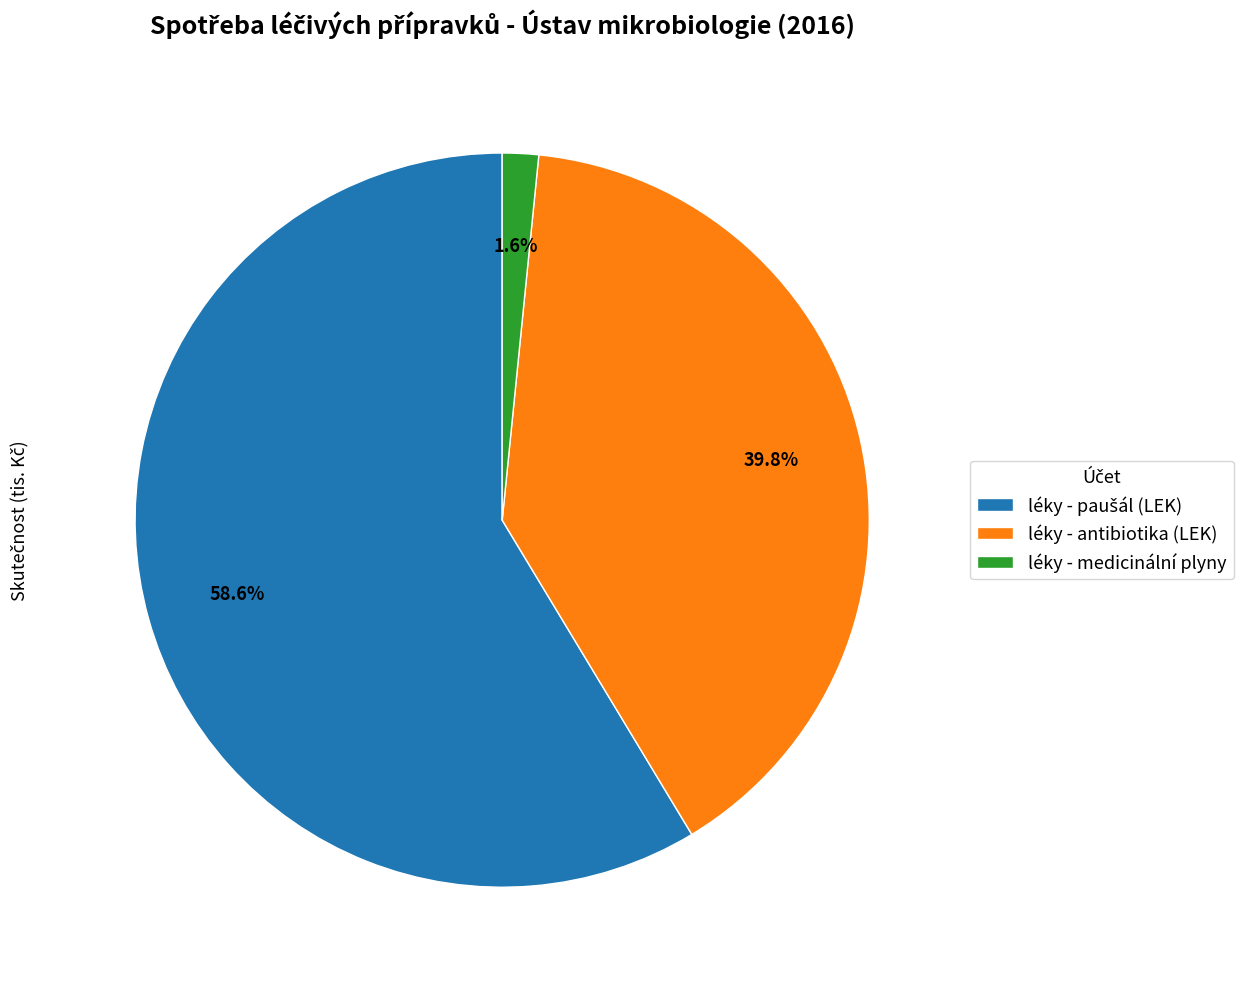

Count the number of slices in the pie.

3